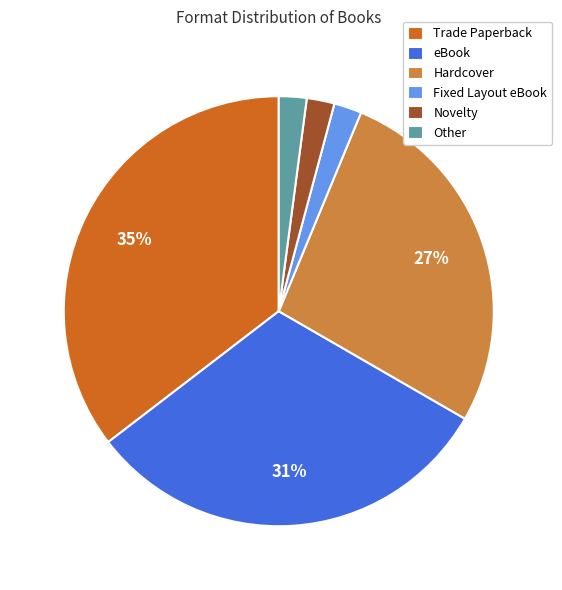

Between Novelty and Trade Paperback, which is larger?

Trade Paperback